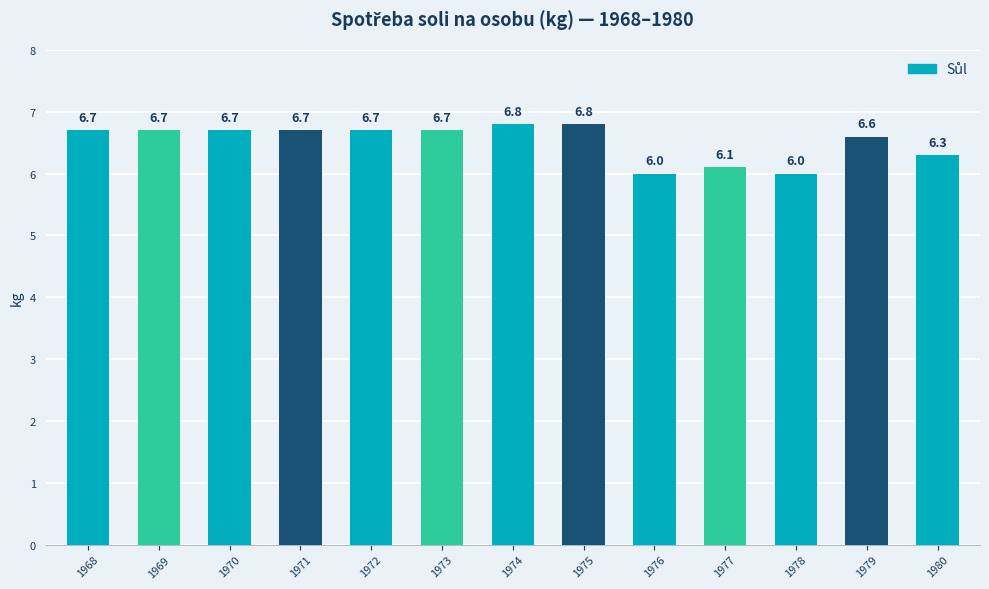

What is the approximate value at 1980?

6.3